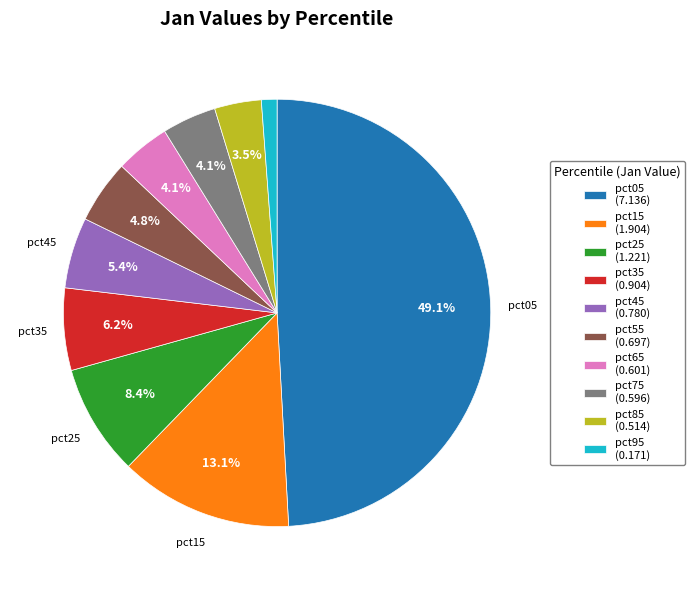

What percentage do pct15 (1.904) and pct05 (7.136) together represent?

62.3%